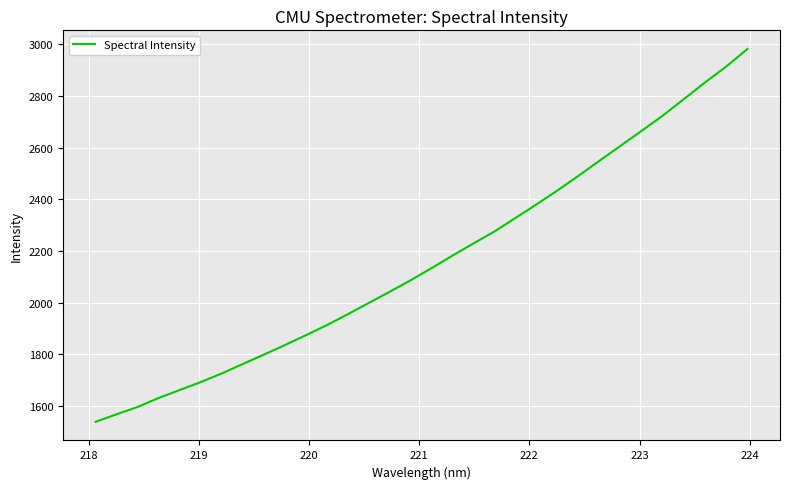

What is the greatest value displayed?

2981.9